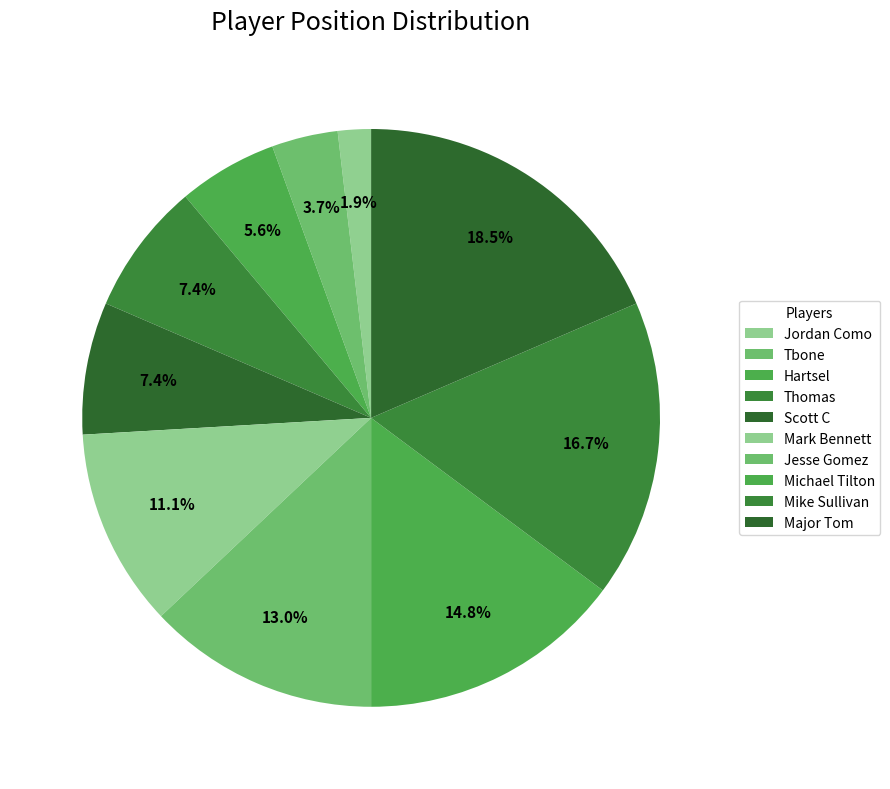

Count the number of slices in the pie.

10